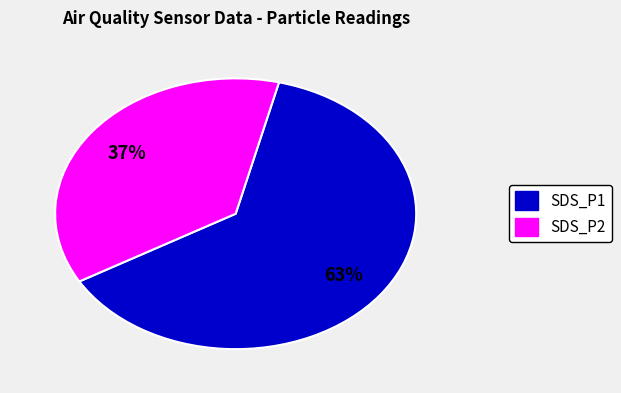

To the nearest percent, what is the average slice percentage?

50%